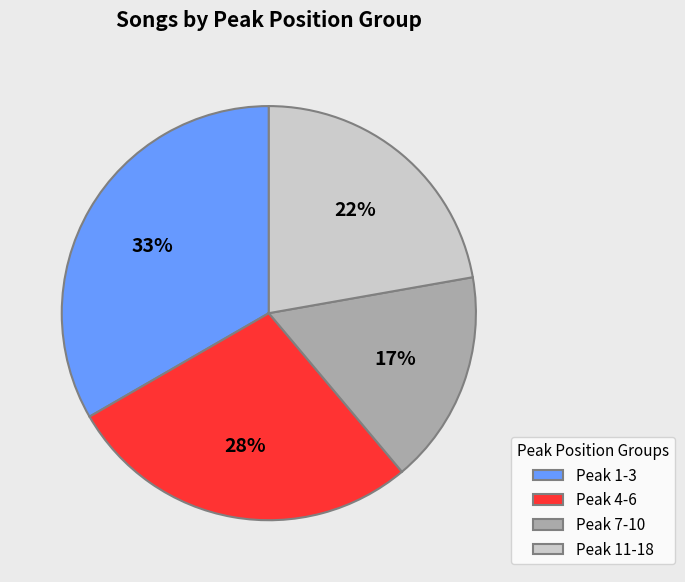

What is the ratio of the value at Peak 4-6 to the value at Peak 1-3?

0.8